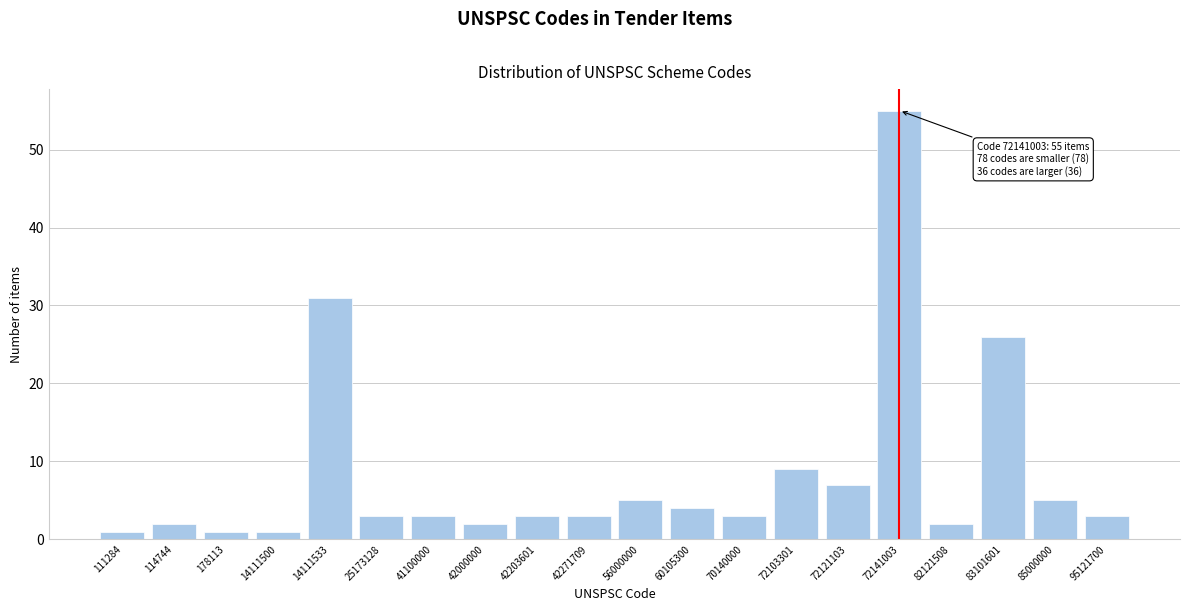

Reading left to right, transcribe all the data shown in this chart.

1	2	1	1	31	3	3	2	3	3	5	4	3	9	7	55	2	26	5	3